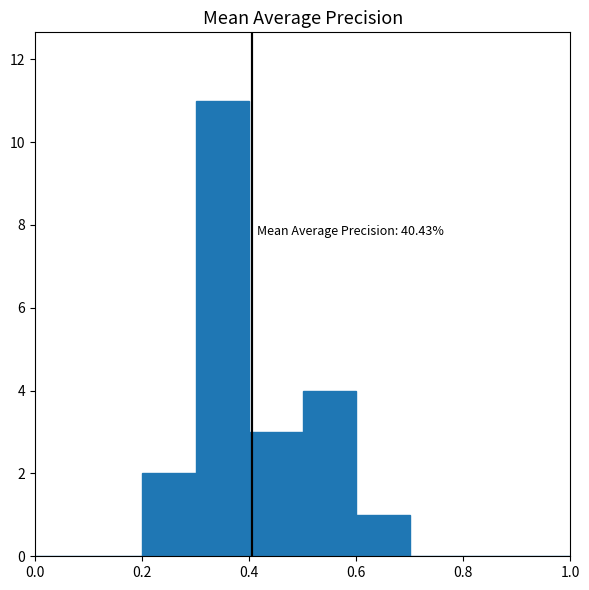

Which range on the x-axis has the tallest bar?

0.3 to 0.4